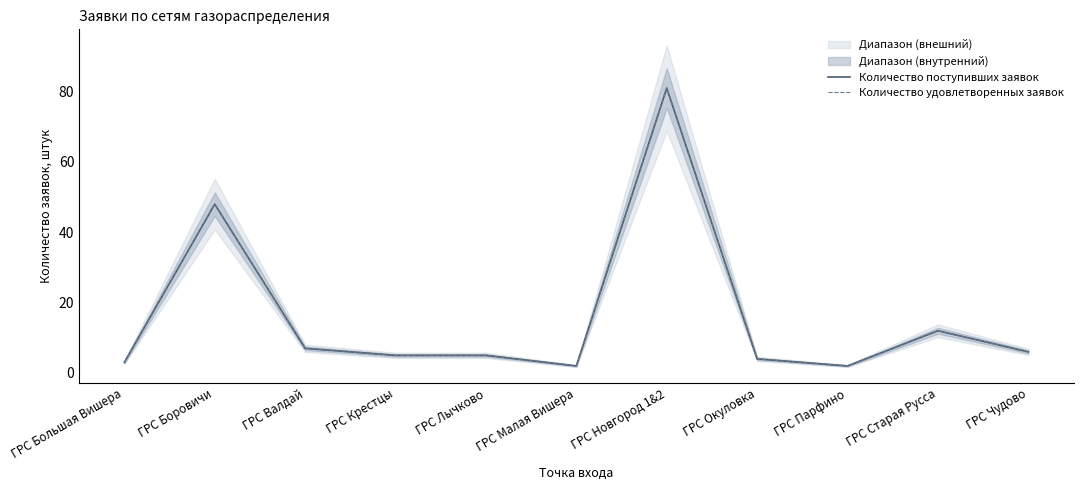

Which series has the widest spread of values?

Количество поступивших заявок